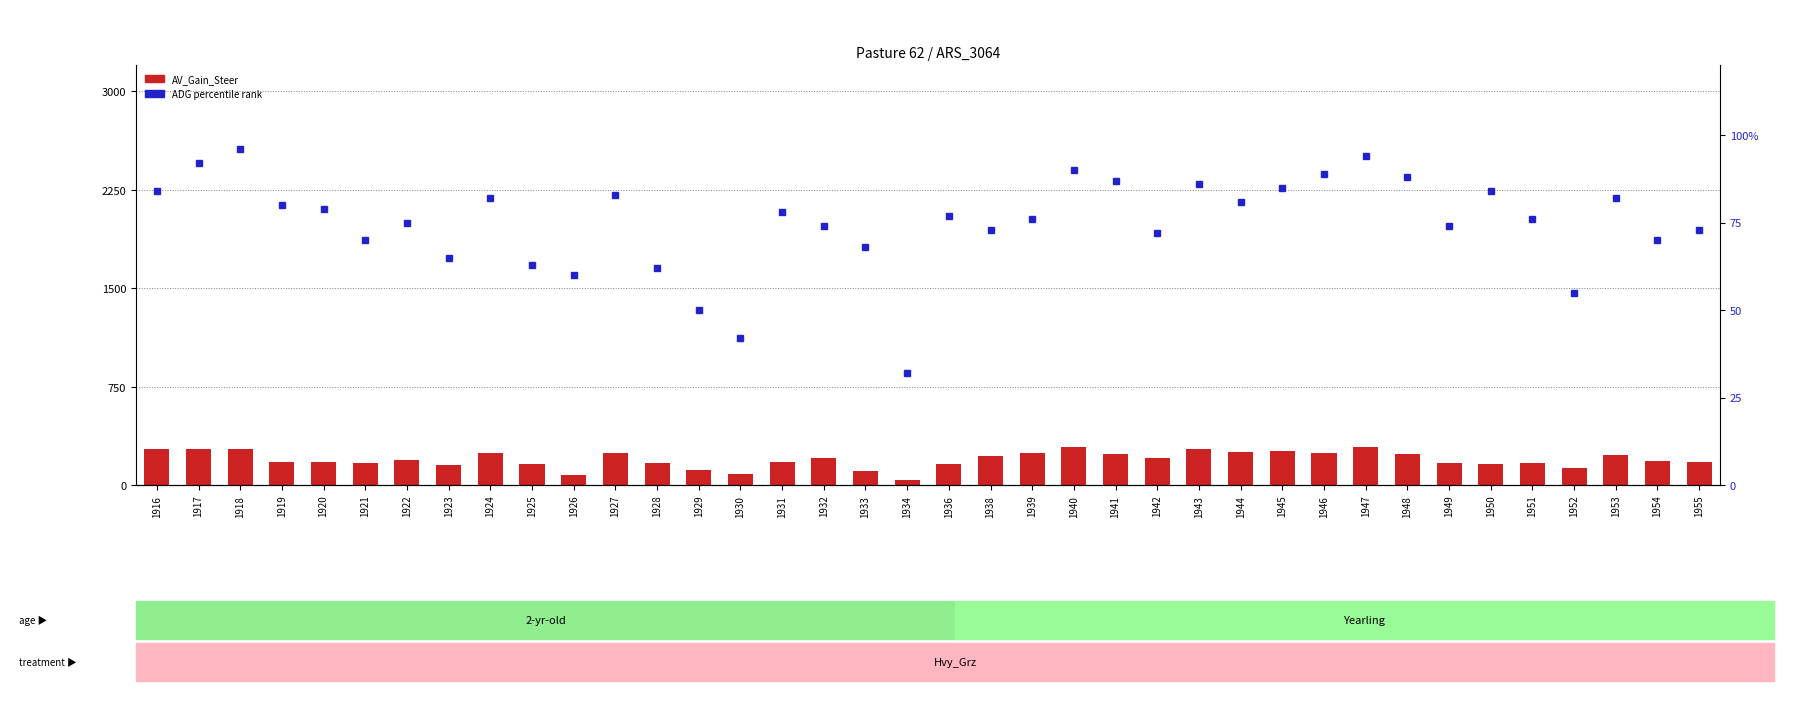

Reading left to right, list all the values displayed in this chart.

AV_Gain_Steer: 271.7	271.7	271.7	179.0	176.0	169.0	190.0	151.0	245.0	158.0	75.0	242.0	170.0	118.0	86.0	179.0	207.0	106.0	37.0	157.0	221.0	241.0	293.0	236.0	208.0	275.0	248.0	262.0	243.0	287.0	240.0	167.0	162.0	164.0	127.0	227.0	184.0	176.0
ADG percentile rank: 84.0	92.0	96.0	80.0	79.0	70.0	75.0	65.0	82.0	63.0	60.0	83.0	62.0	50.0	42.0	78.0	74.0	68.0	32.0	77.0	73.0	76.0	90.0	87.0	72.0	86.0	81.0	85.0	89.0	94.0	88.0	74.0	84.0	76.0	55.0	82.0	70.0	73.0